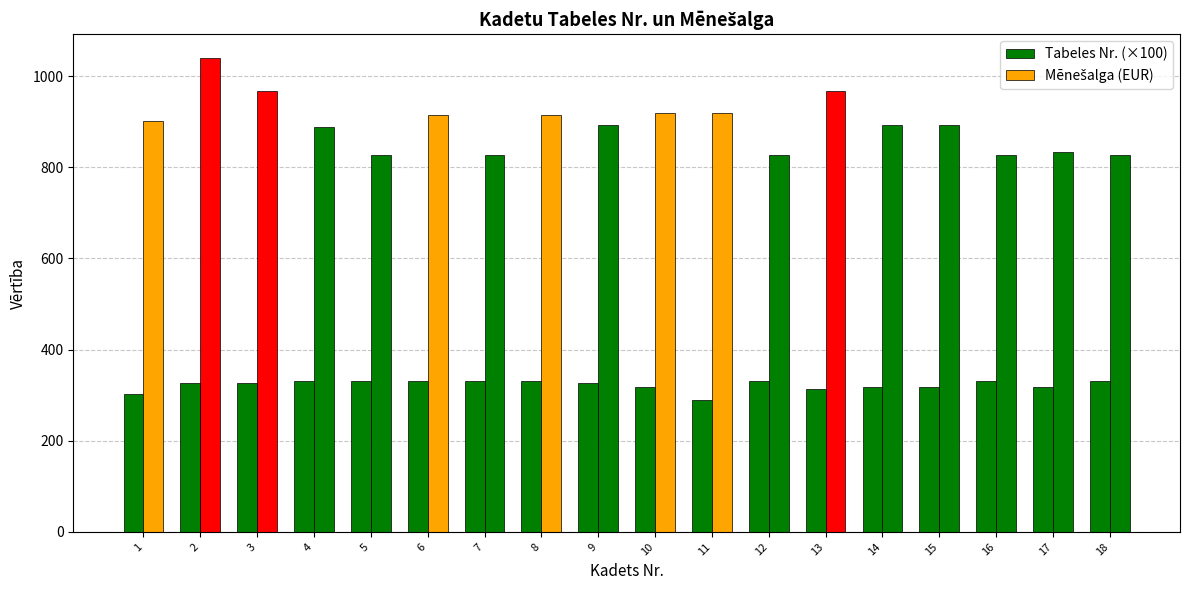

Which label corresponds to the largest value in the chart?

2